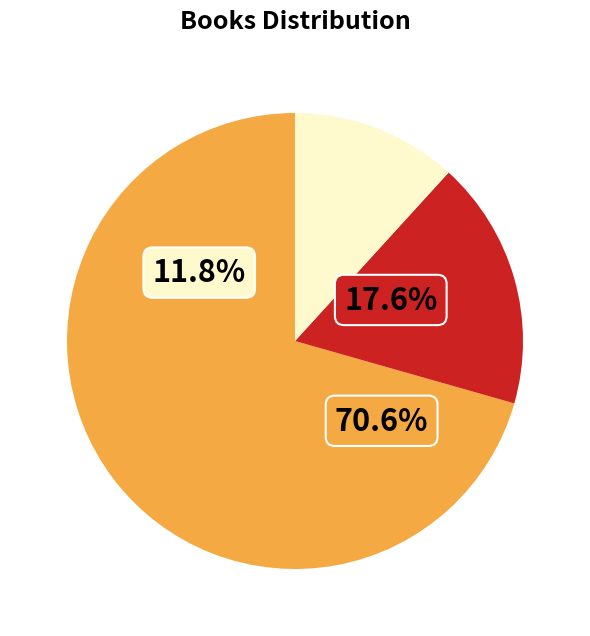

Which slice is the smallest?

Pepper's Rules for Secret Sleuthing